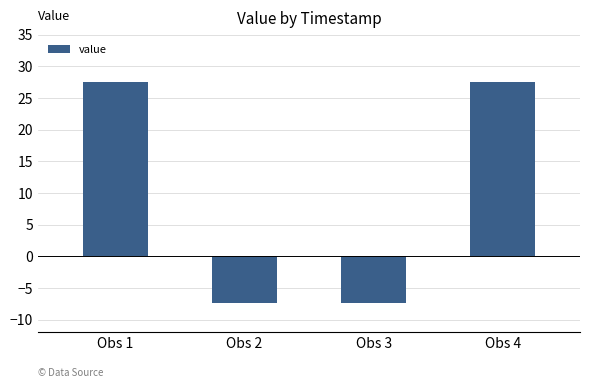

What is the smallest value displayed?

-7.4